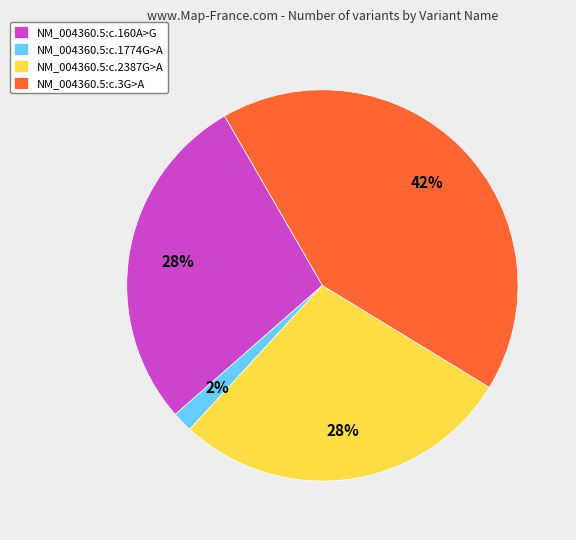

Between NM_004360.5:c.3G>A and NM_004360.5:c.1774G>A, which is larger?

NM_004360.5:c.3G>A